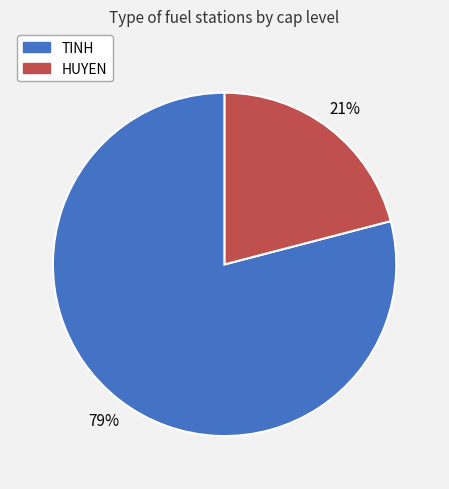

What percentage is the HUYEN slice, to the nearest percent?

21%